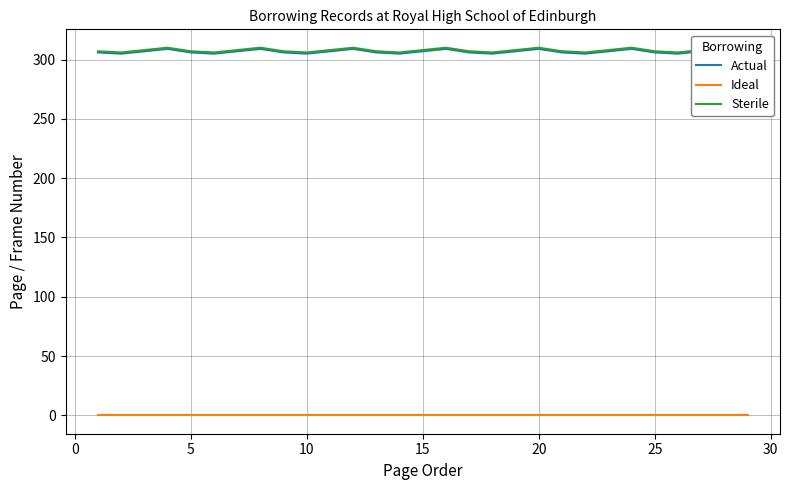

Reading right to left, transcribe all the data shown in this chart.

Actual: 306	309	307	305	306	309	307	305	306	309	307	305	306	309	307	305	306	309	307	305	306	309	307	305	306	309	307	305	306
Ideal: 0	0	0	0	0	0	0	0	0	0	0	0	0	0	0	0	0	0	0	0	0	0	0	0	0	0	0	0	0
Sterile: 307	310	308	306	307	310	308	306	307	310	308	306	307	310	308	306	307	310	308	306	307	310	308	306	307	310	308	306	307